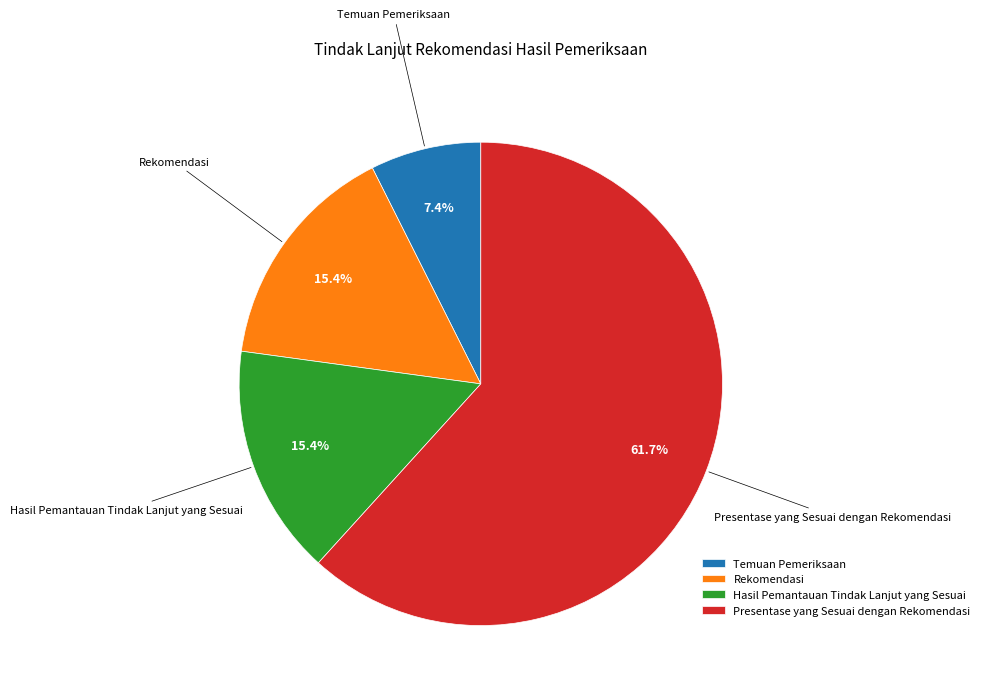

To the nearest percent, what is the difference between the largest and smallest slice percentages?

54%